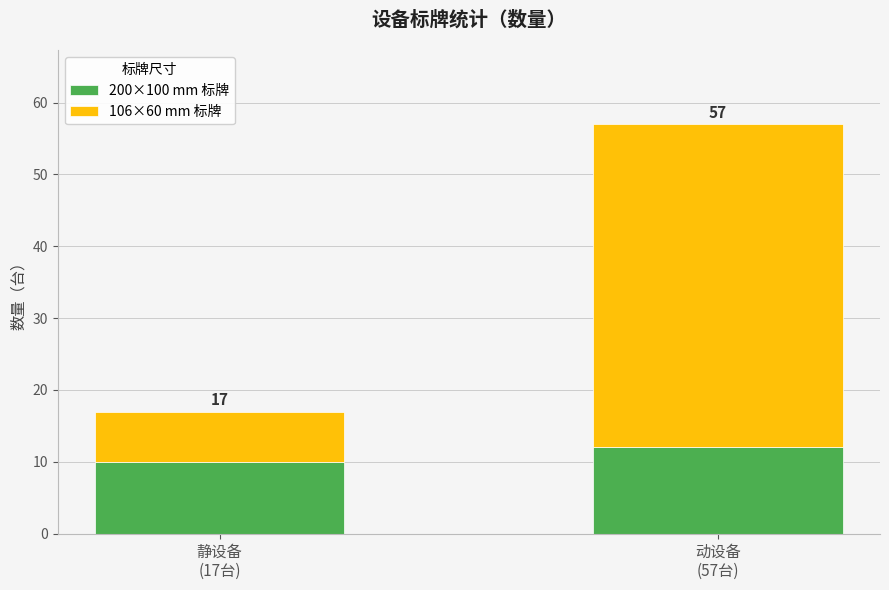

What are all the series names shown in the legend?

200×100 mm 标牌, 106×60 mm 标牌